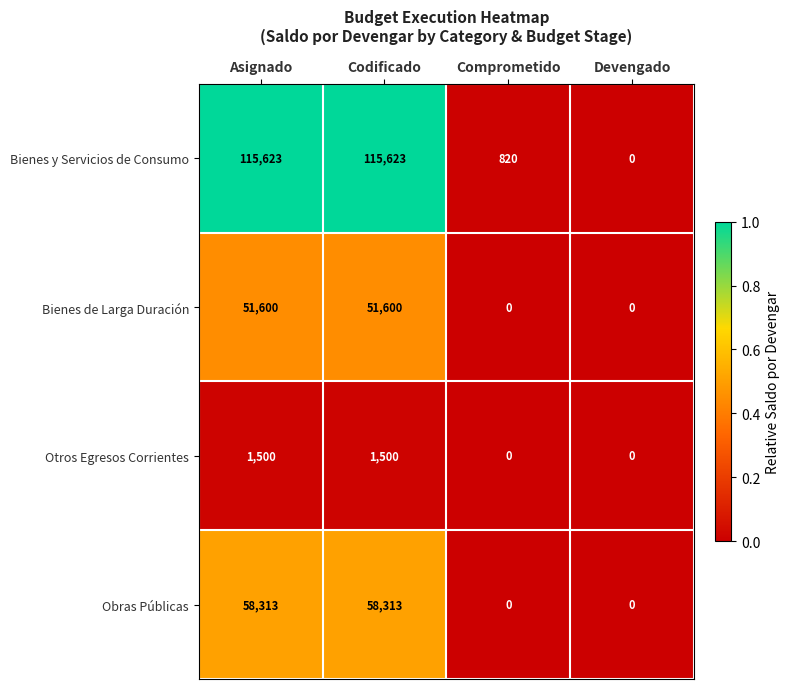

The value of Bienes y Servicios de Consumo at Devengado is -79395. True or false?

False